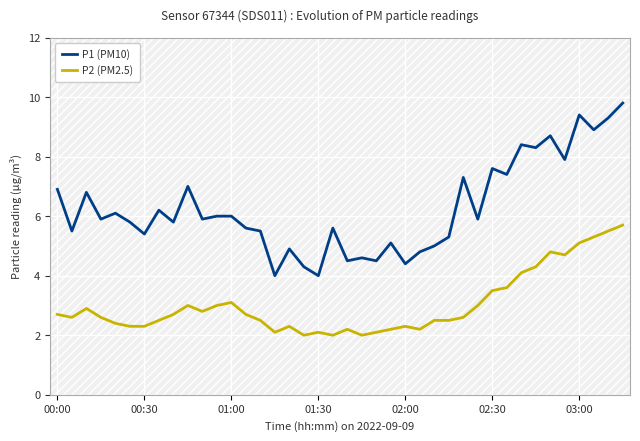

Rank the series by their average value, from highest to lowest.

P1 (PM10), P2 (PM2.5)